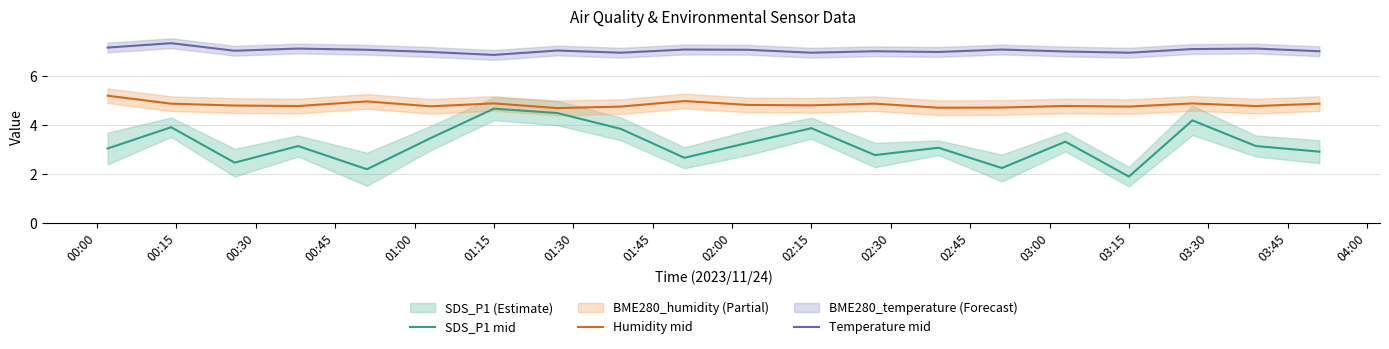

What is the minimum value for SDS_P1 mid?

1.9